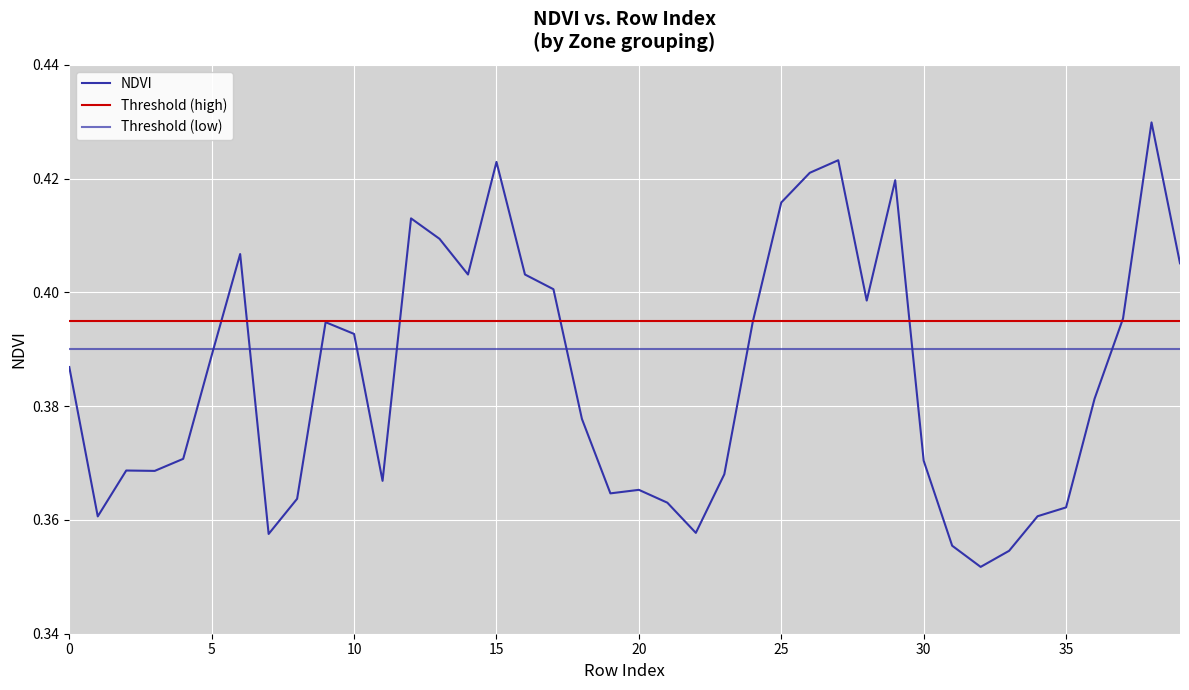

True or false: the data shows 0.3 at 38.

False